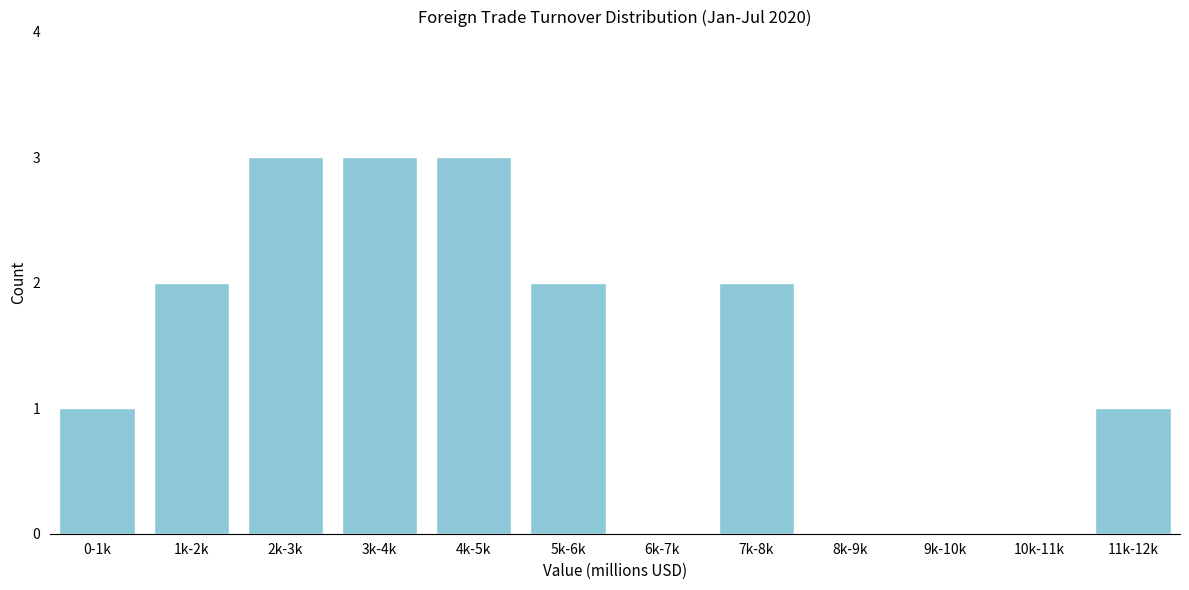

Reading left to right, what are all the values shown in this chart?

0-1k=1	1k-2k=2	2k-3k=3	3k-4k=3	4k-5k=3	5k-6k=2	6k-7k=0	7k-8k=2	8k-9k=0	9k-10k=0	10k-11k=0	11k-12k=1